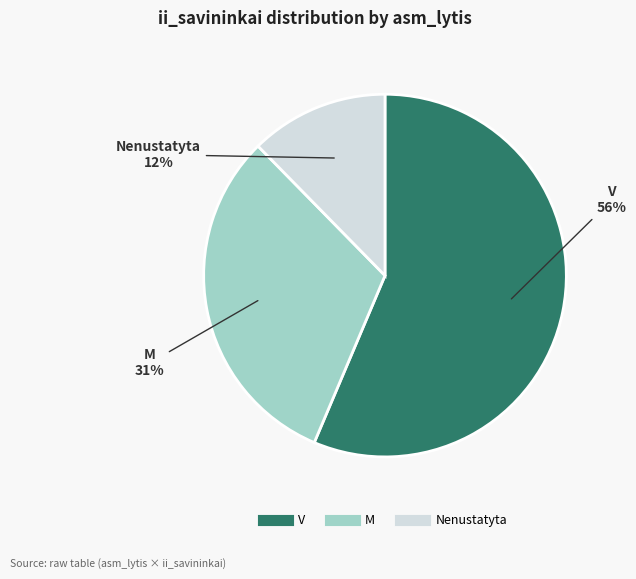

To the nearest percent, what is the difference between the M and V slice percentages?

25%